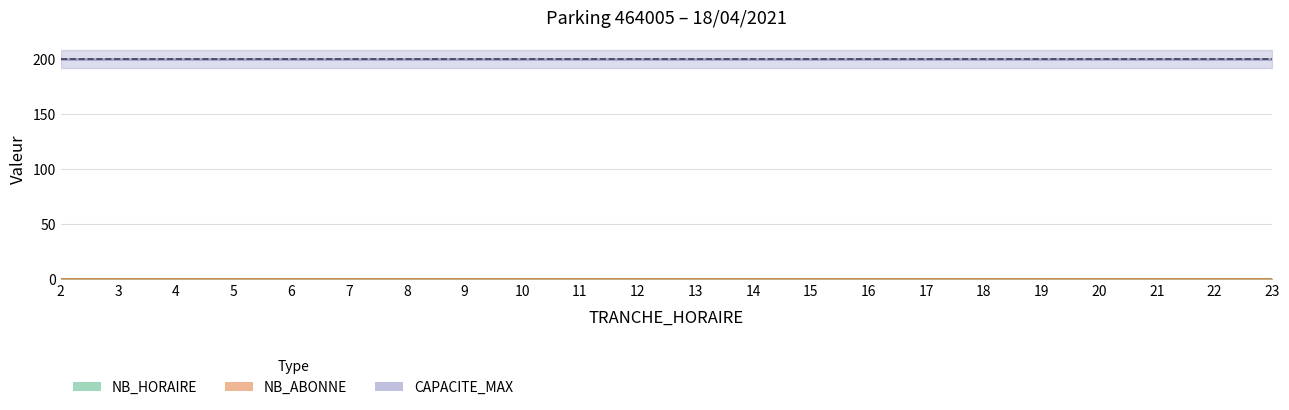

How many lines are shown in the chart?

3